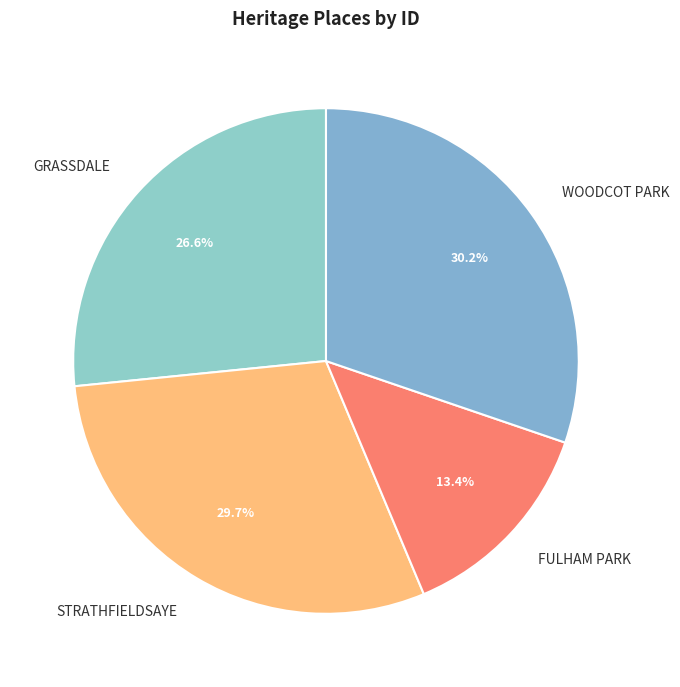

How many segments does this pie chart have?

4